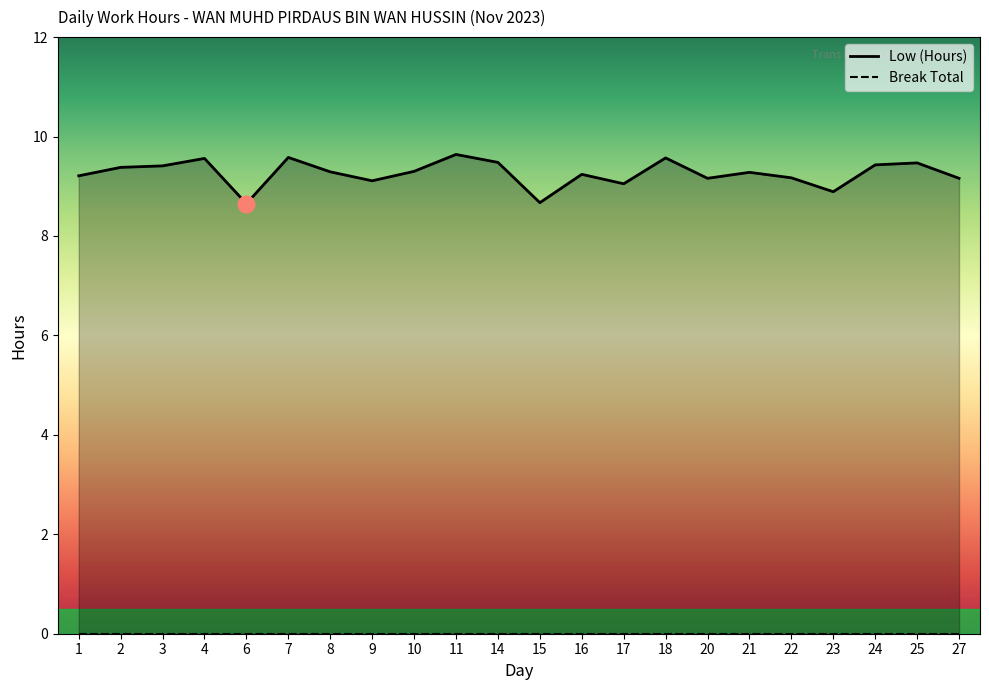

Approximately how many times larger is the value at 23 compared to 27?

1.0